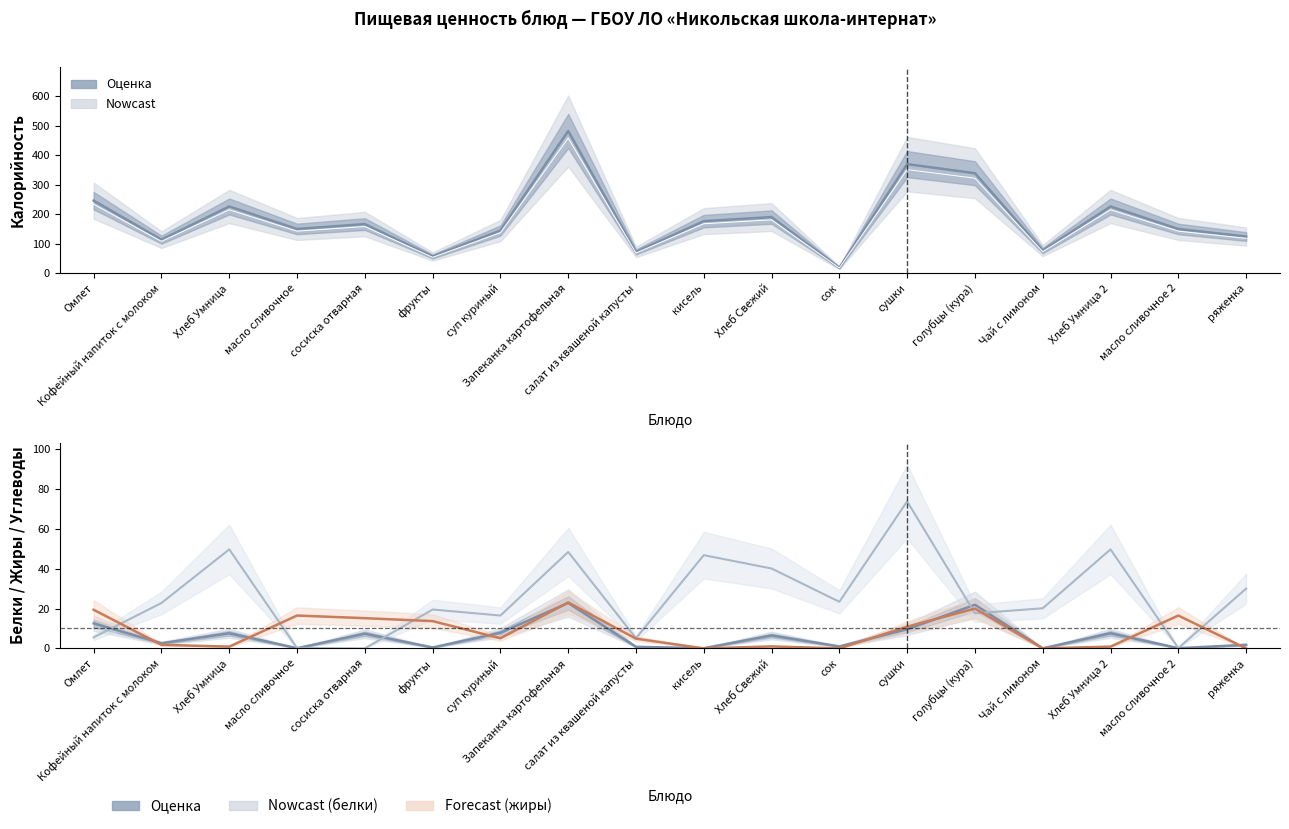

How many data points in углеводы are above 22?

9